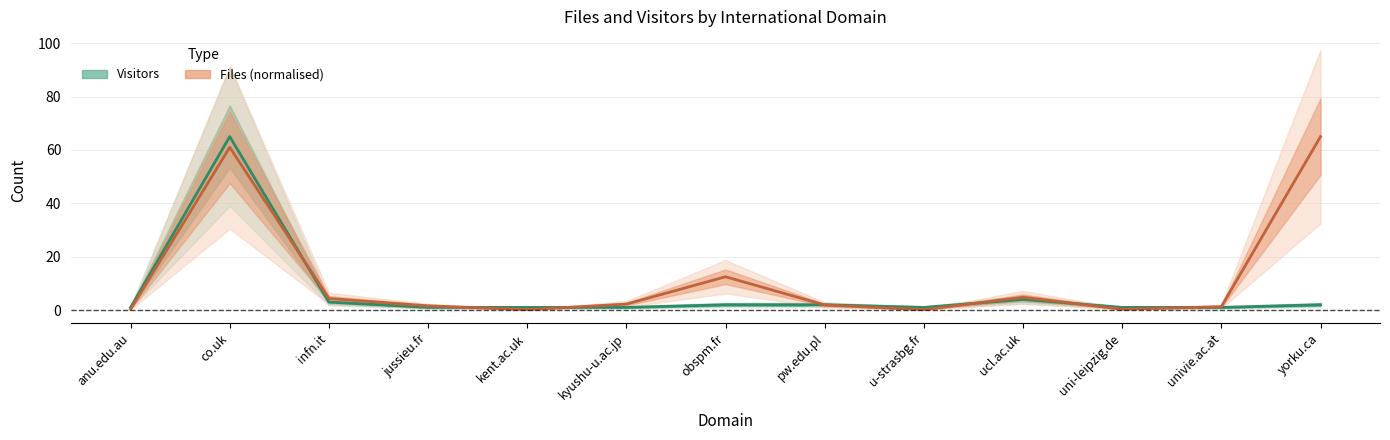

List the series in order of their overall mean, lowest first.

Visitors, Files